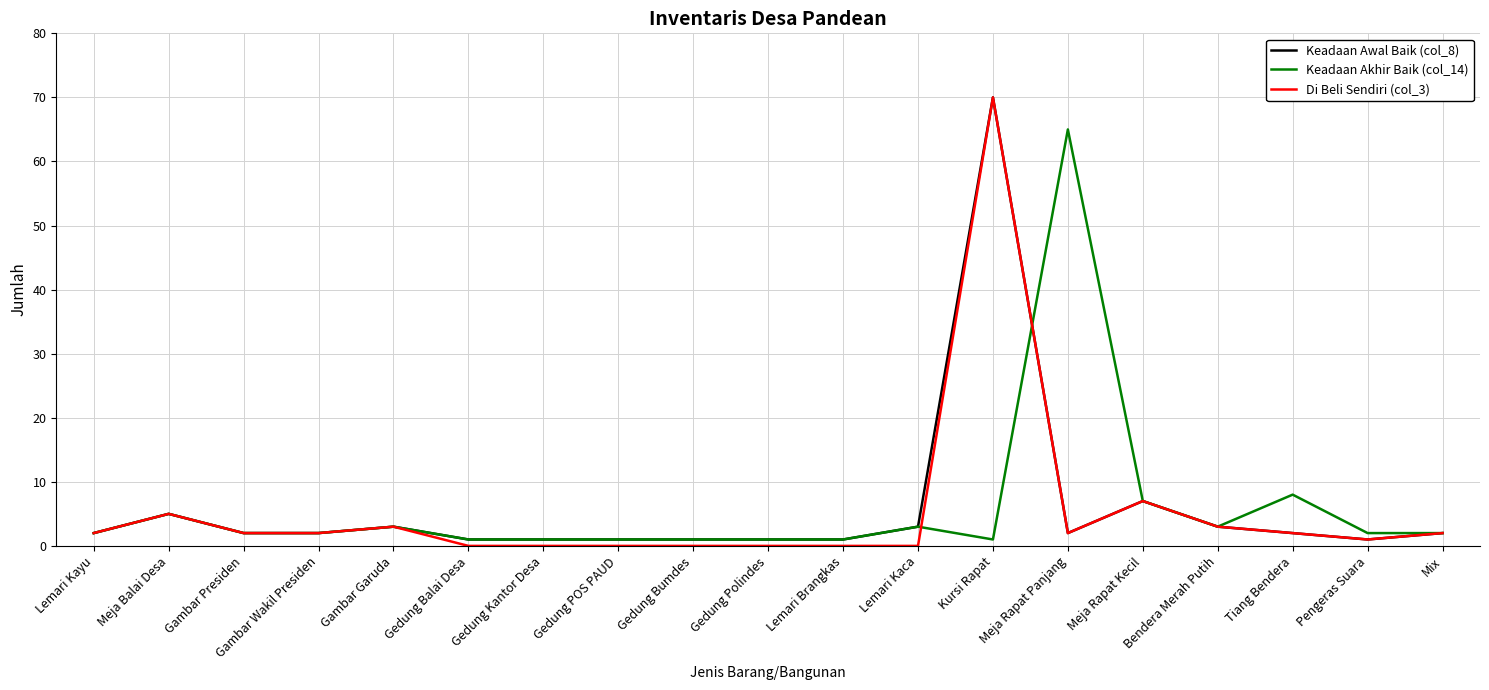

What are all the series names shown in the legend?

Keadaan Awal Baik (col_8), Keadaan Akhir Baik (col_14), Di Beli Sendiri (col_3)